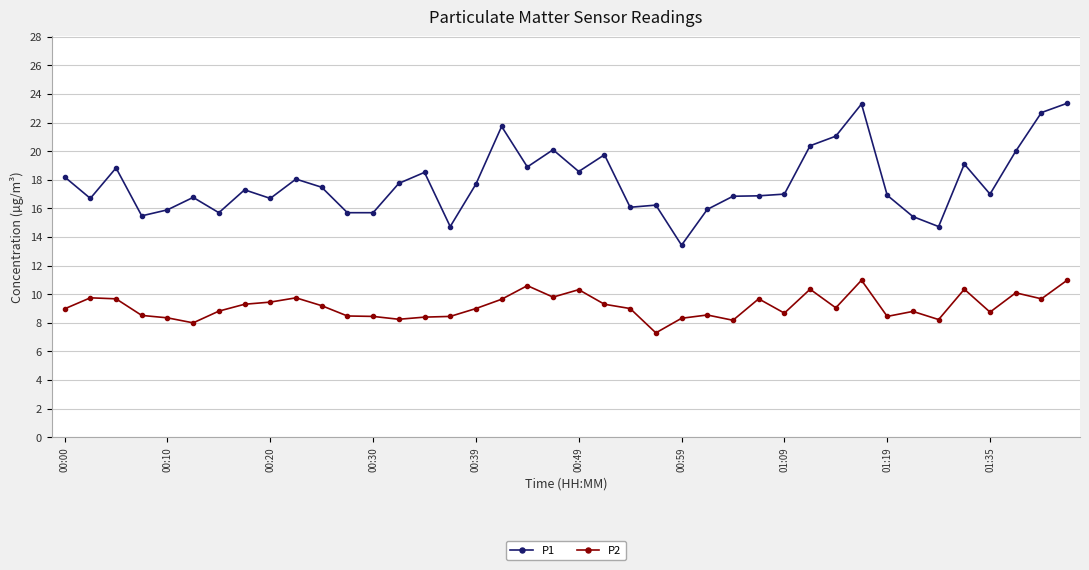

What are all the series names shown in the legend?

P1, P2